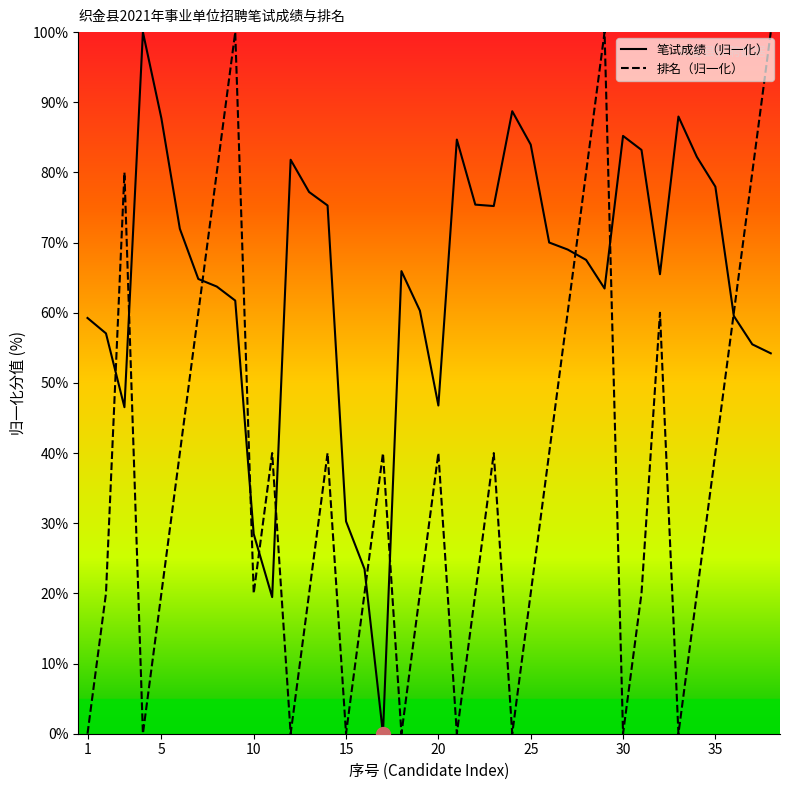

Read the 笔试成绩（归一化） value at 35.

78.0